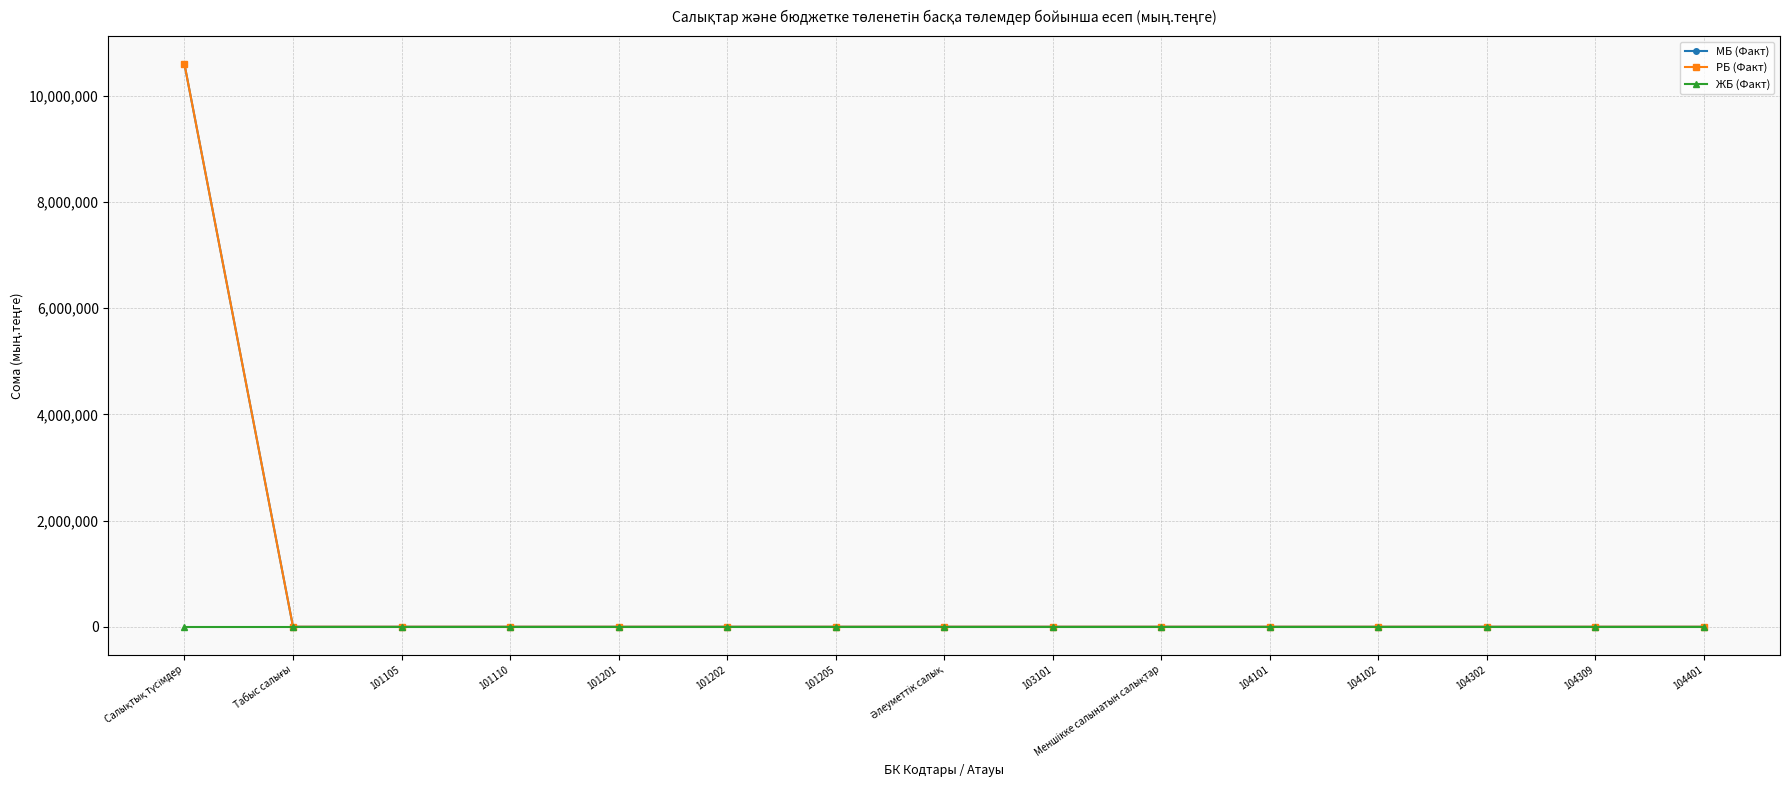

True or false: РБ (Факт) and МБ (Факт) cross at least once.

False